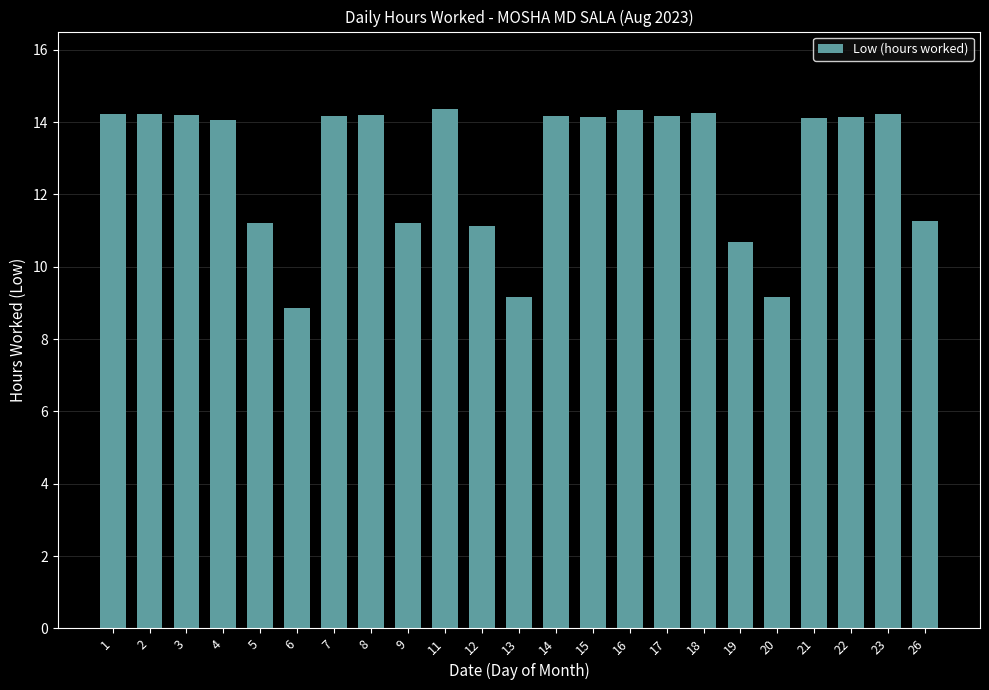

What is the minimum value shown in the chart?

8.9